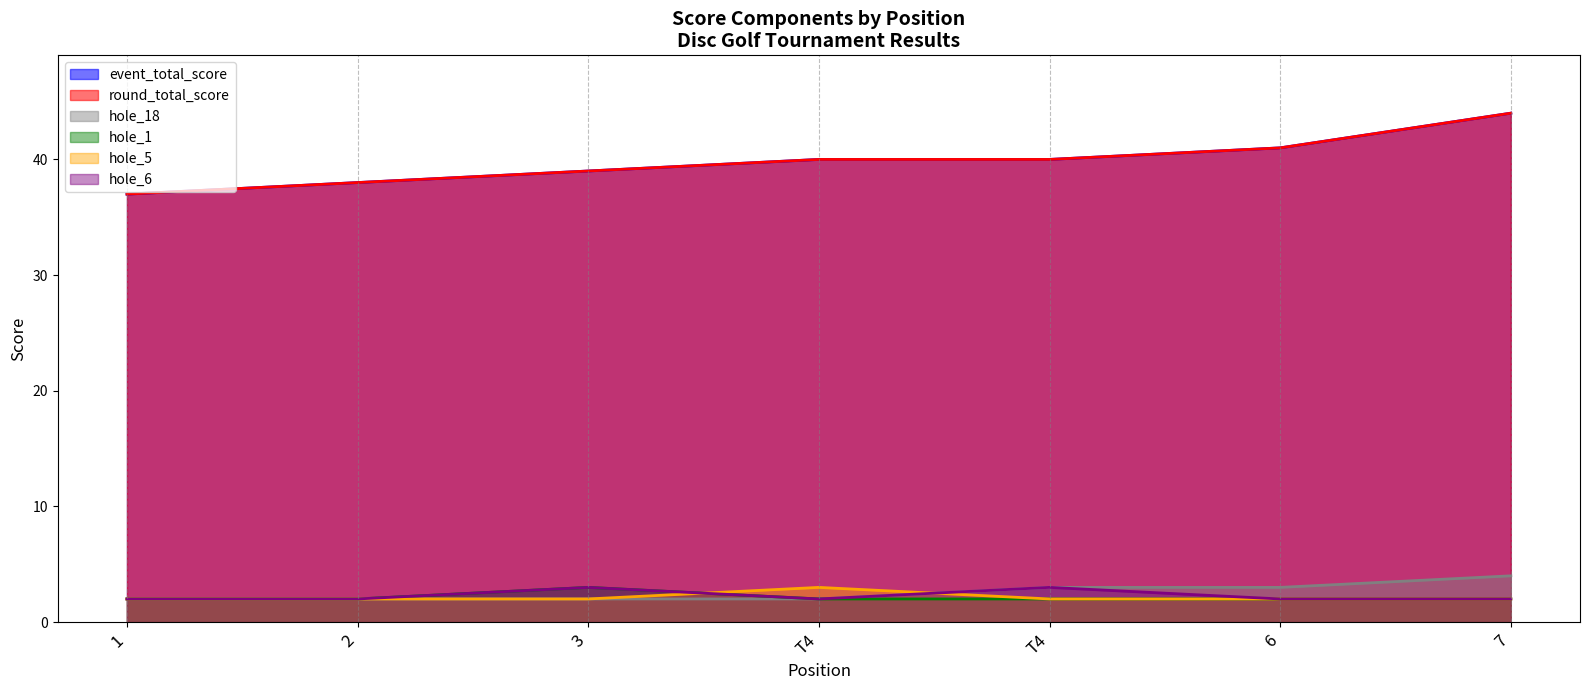

True or false: hole_18 and hole_6 cross at least once.

False